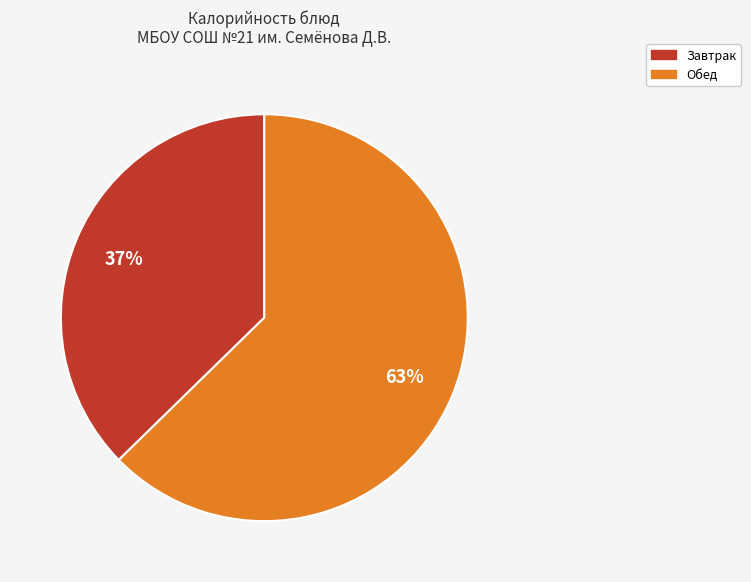

Does any single category account for the majority?

Yes